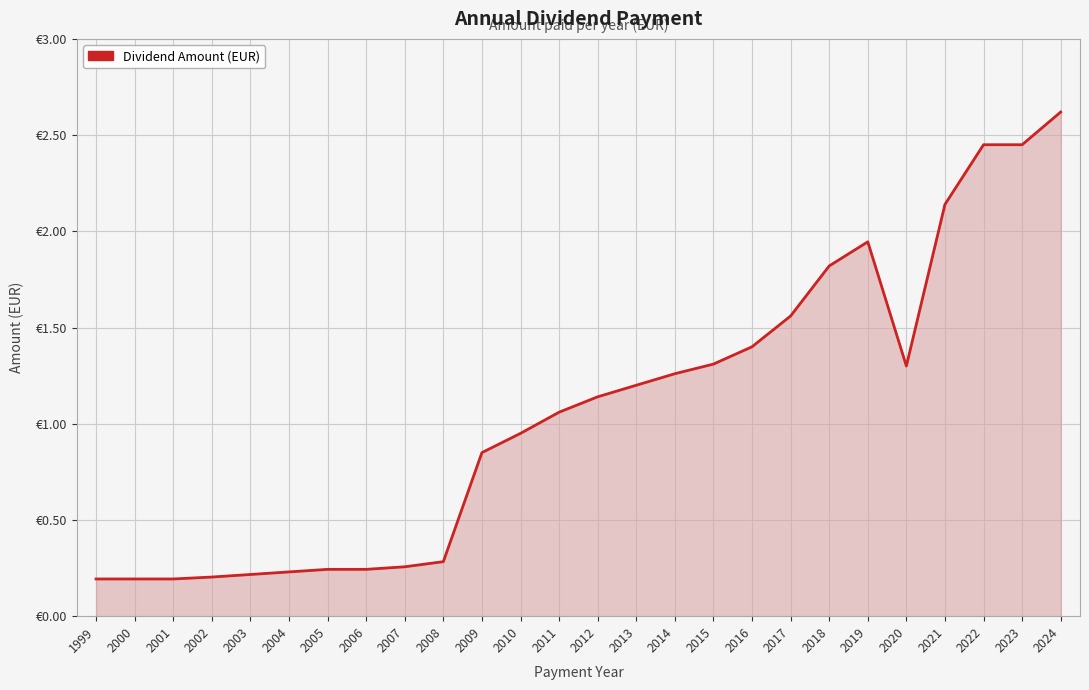

What is the sum of all values?

27.7